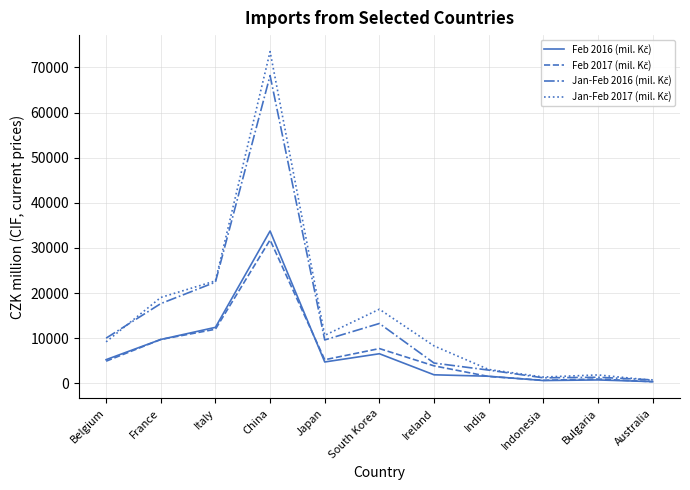

What is the total value across all series at China?

207251